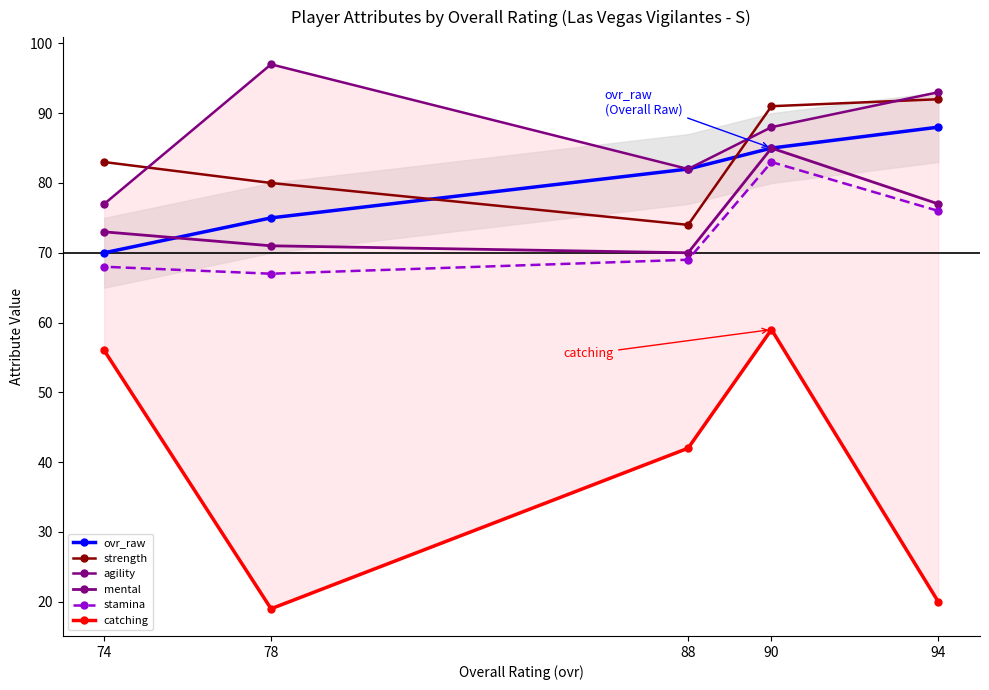

True or false: mental and agility intersect in this chart.

False